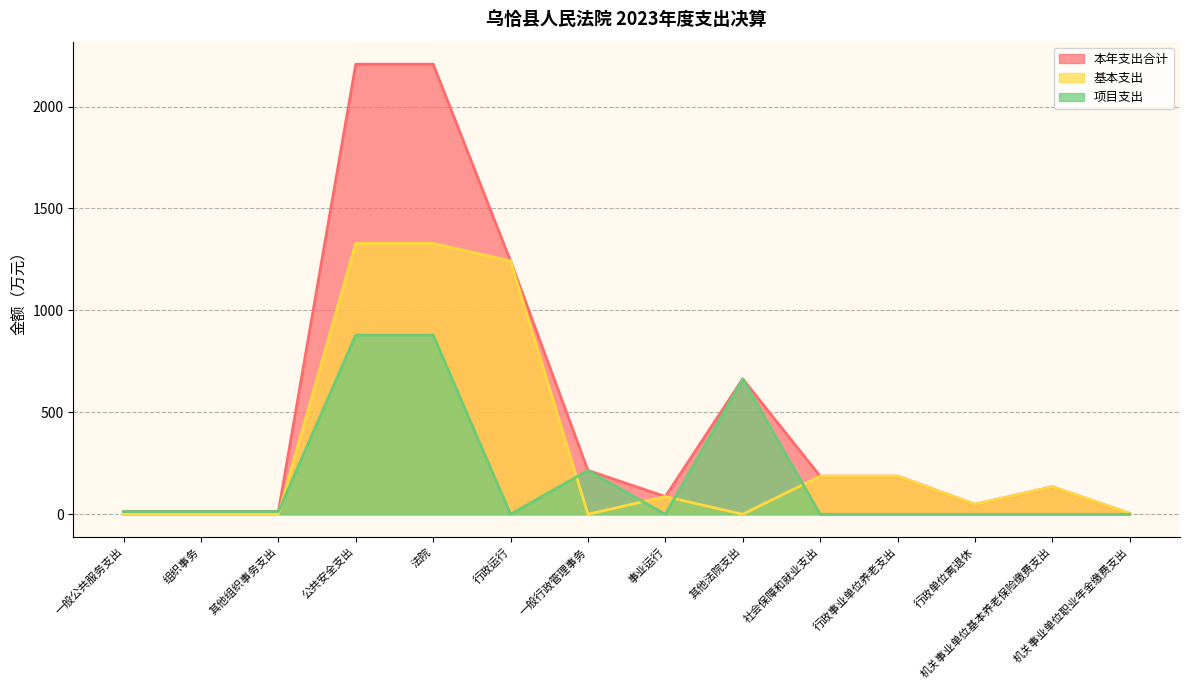

What position from the right is 其他法院支出?

6